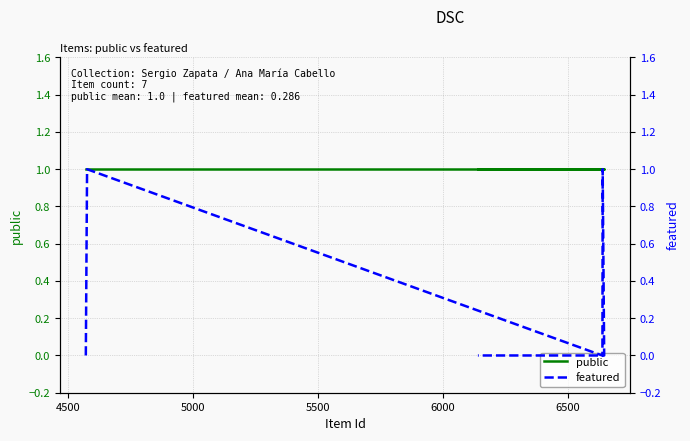

Does the chart have visible grid lines?

Yes